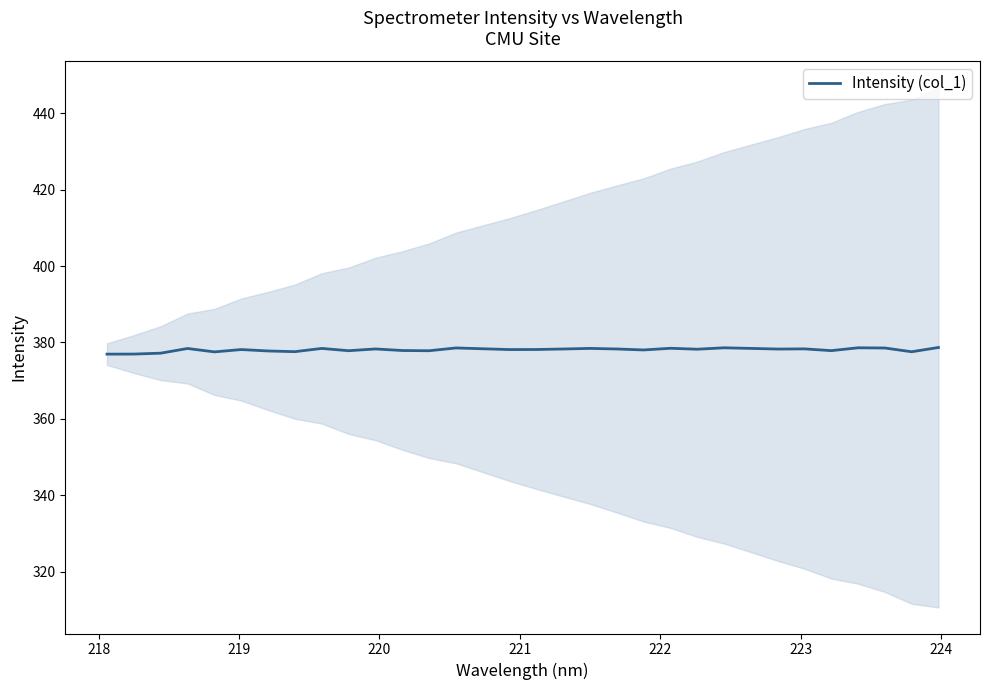

Is this an area chart (filled region under the line)?

No